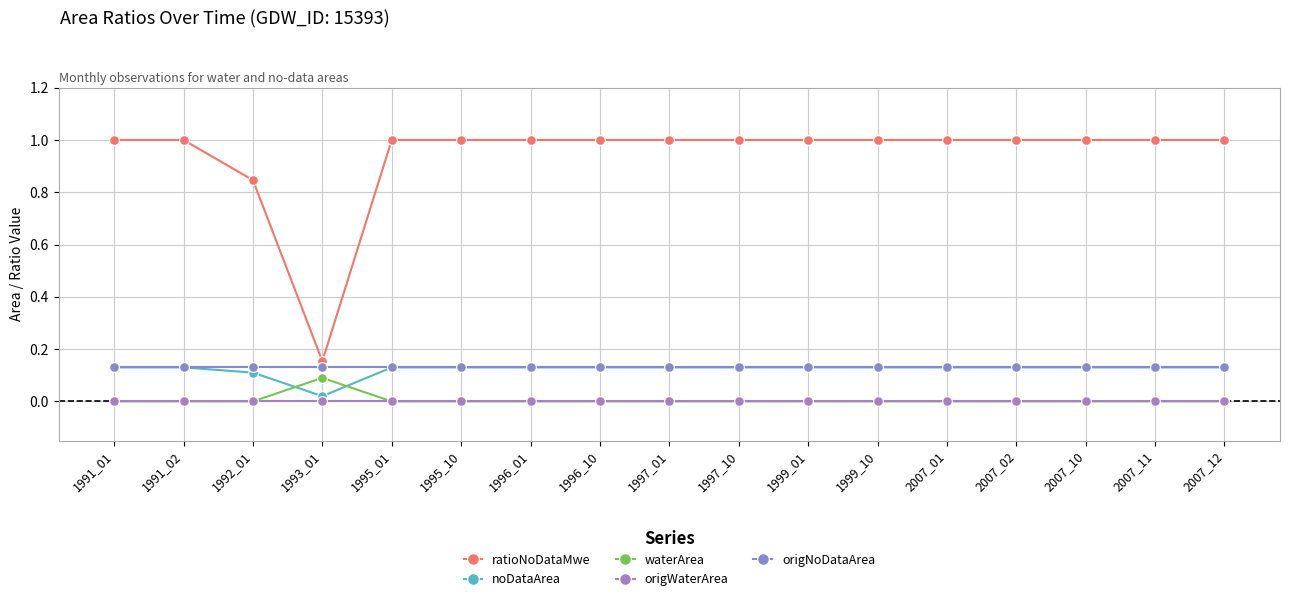

The noDataArea series shows 0.1 at 1996_10. True or false?

True